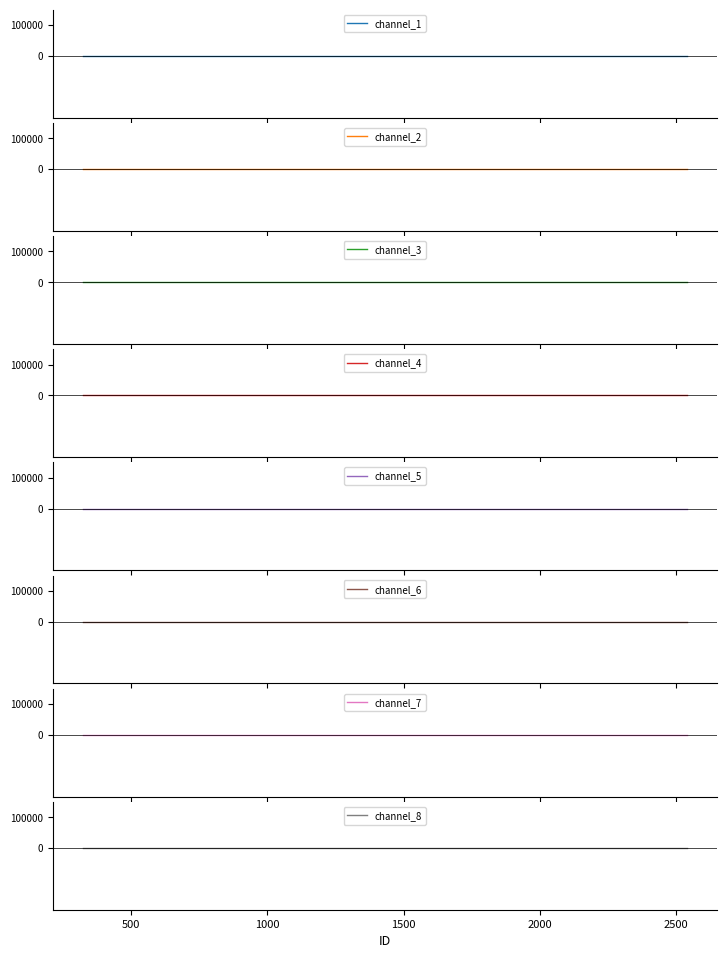

True or false: Monto neto and ID_values cross at least once.

False